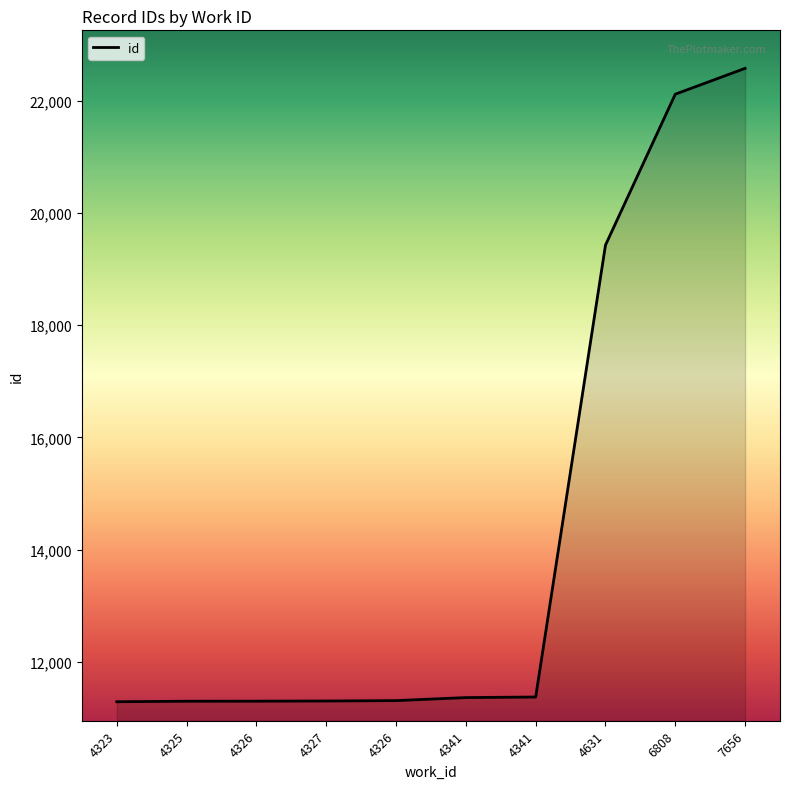

Is this an area chart (filled region under the line)?

Yes